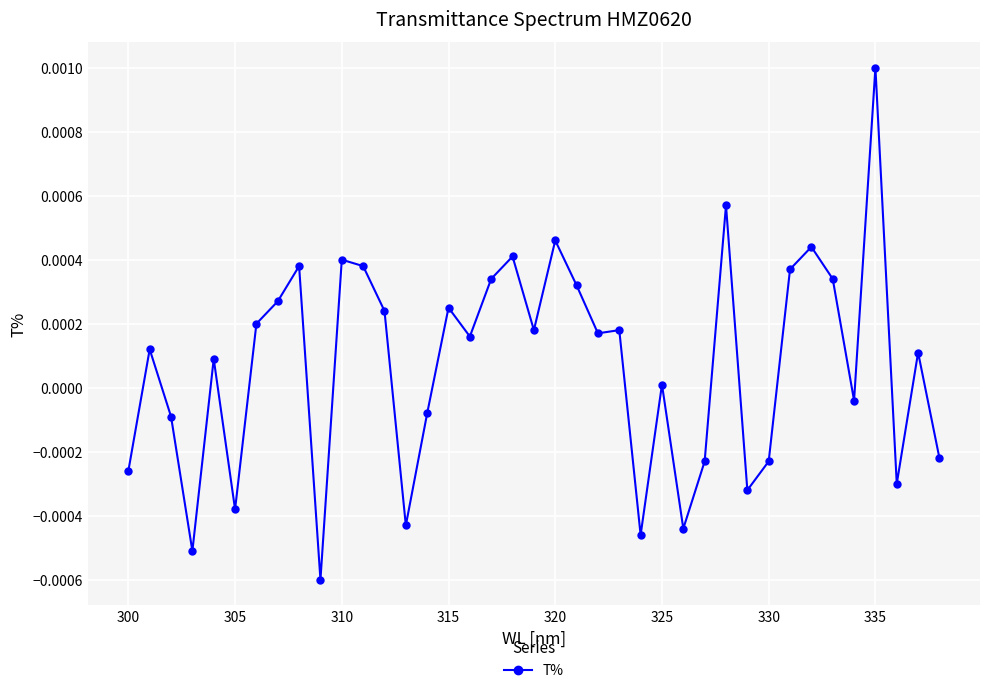

At which category does the chart reach its peak across all series?

335